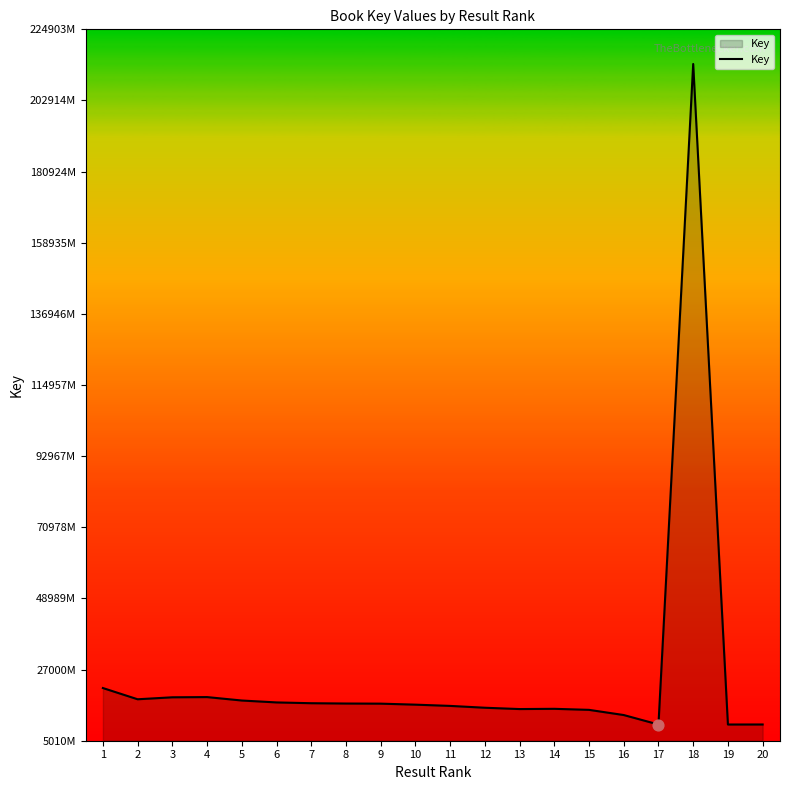

What is the ratio of the value at 3 to the value at 8?

1.1